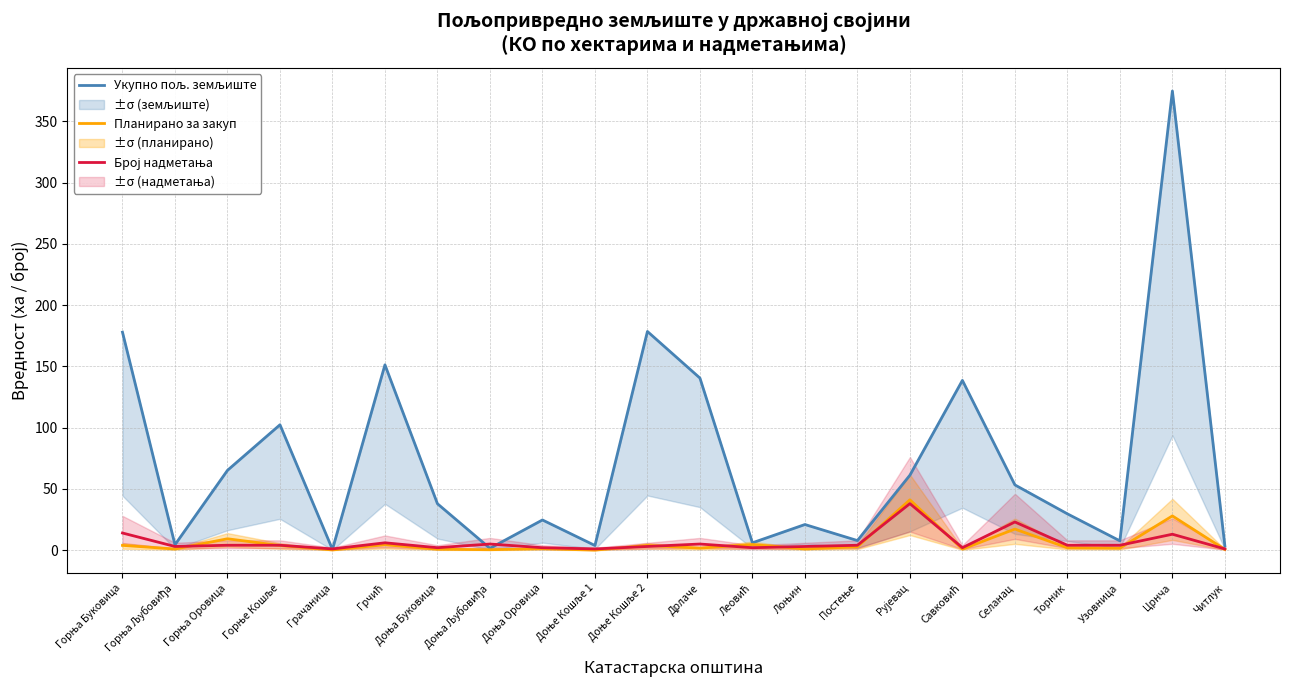

Where is the first local minimum for Укупно пољ. земљиште?

Горња Љубовиђа